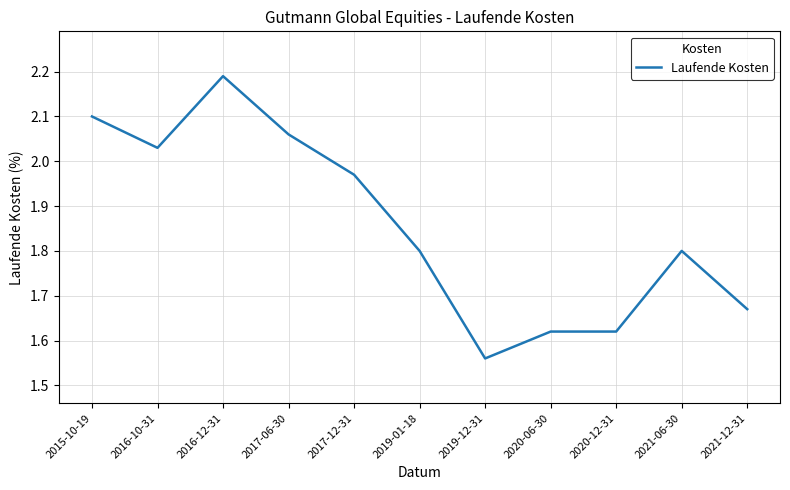

The value at 2020-12-31 is 2.7. True or false?

False